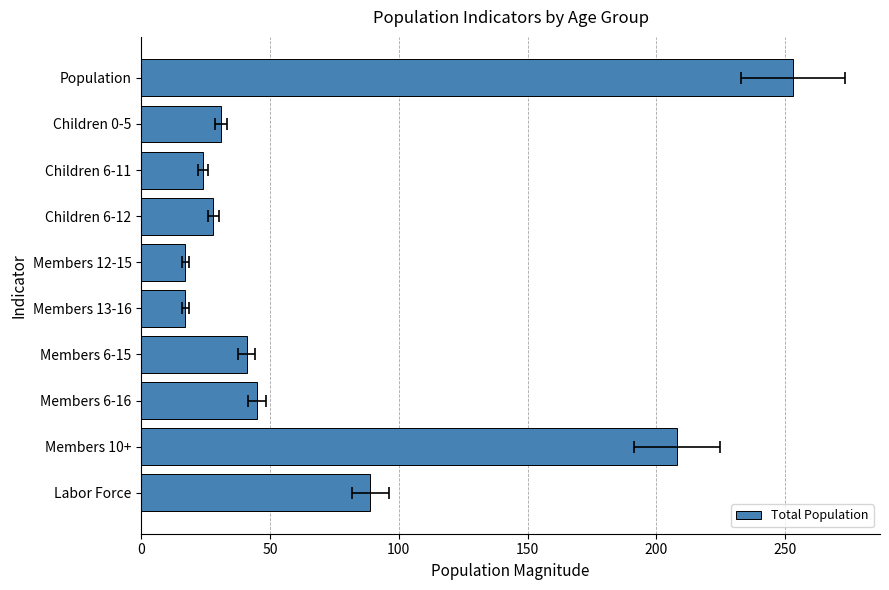

True or false: the data shows 136 at Members 10+.

False